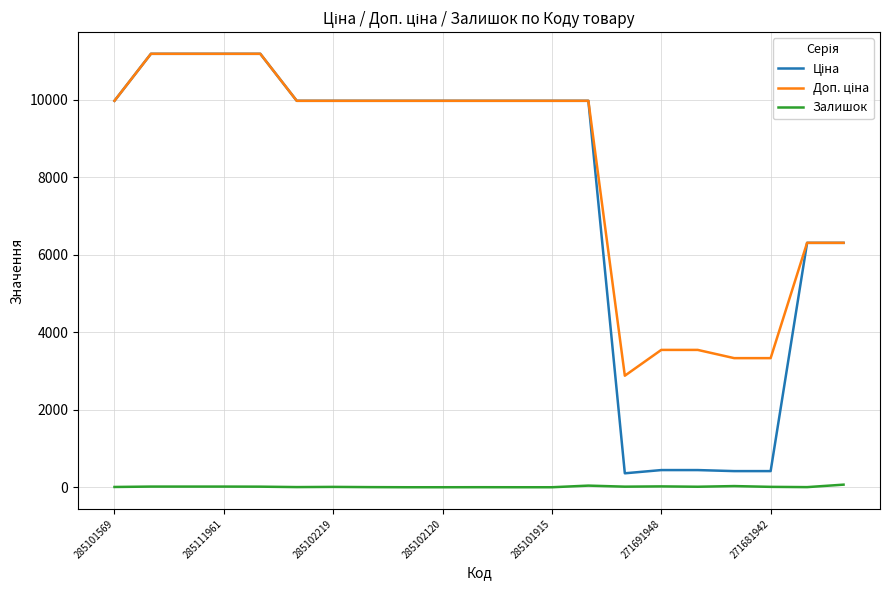

What is the maximum value shown in the chart?

11188.2